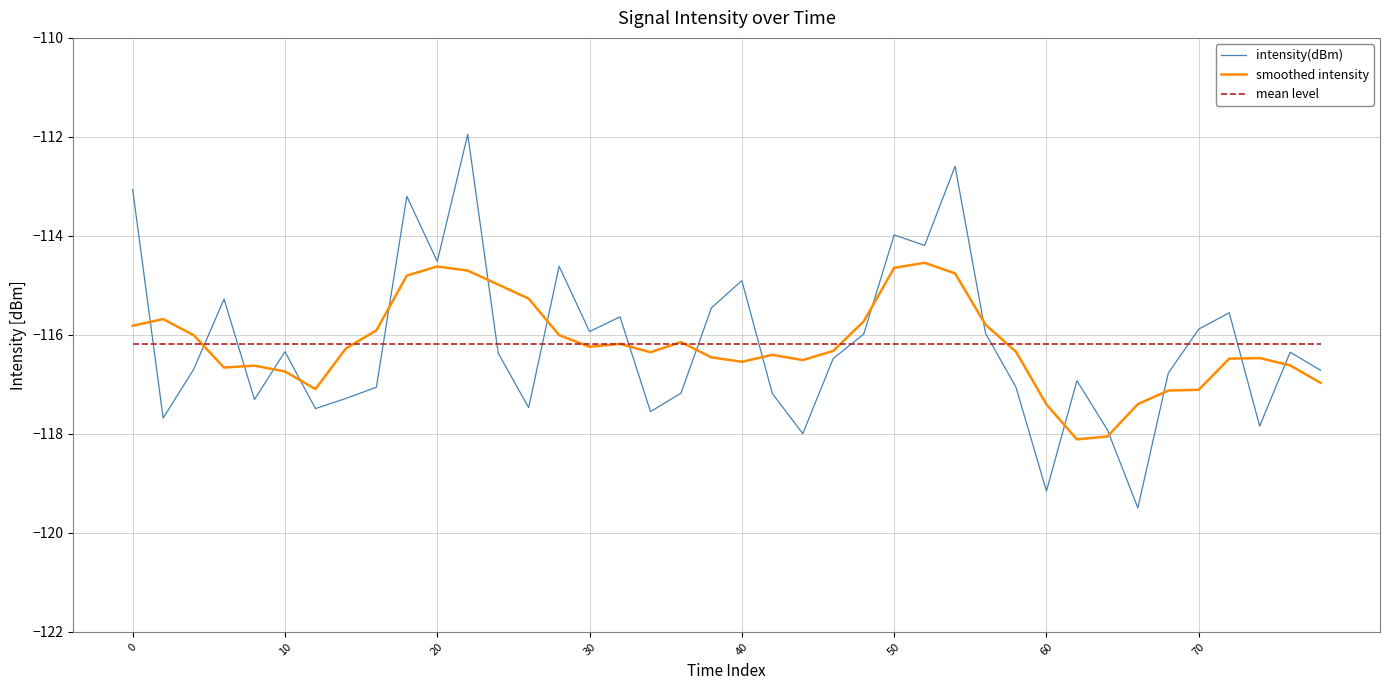

List the series in order of their peak value, lowest first.

mean level, smoothed intensity, intensity(dBm)